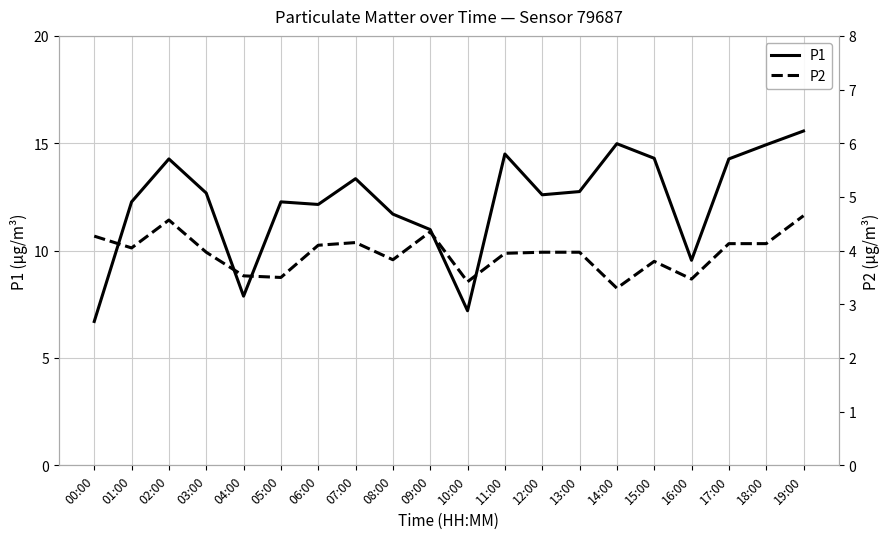

Rank the series by their maximum value, from highest to lowest.

P1, P2